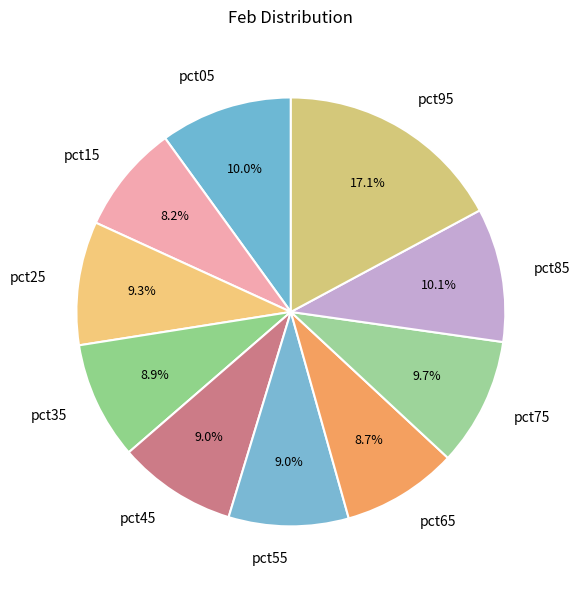

Which category has the biggest portion of the pie?

pct95